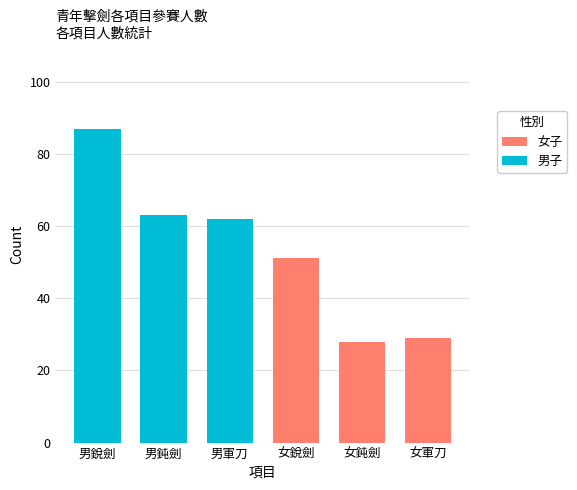

The 女子 series shows -31 at 男銳劍. True or false?

False